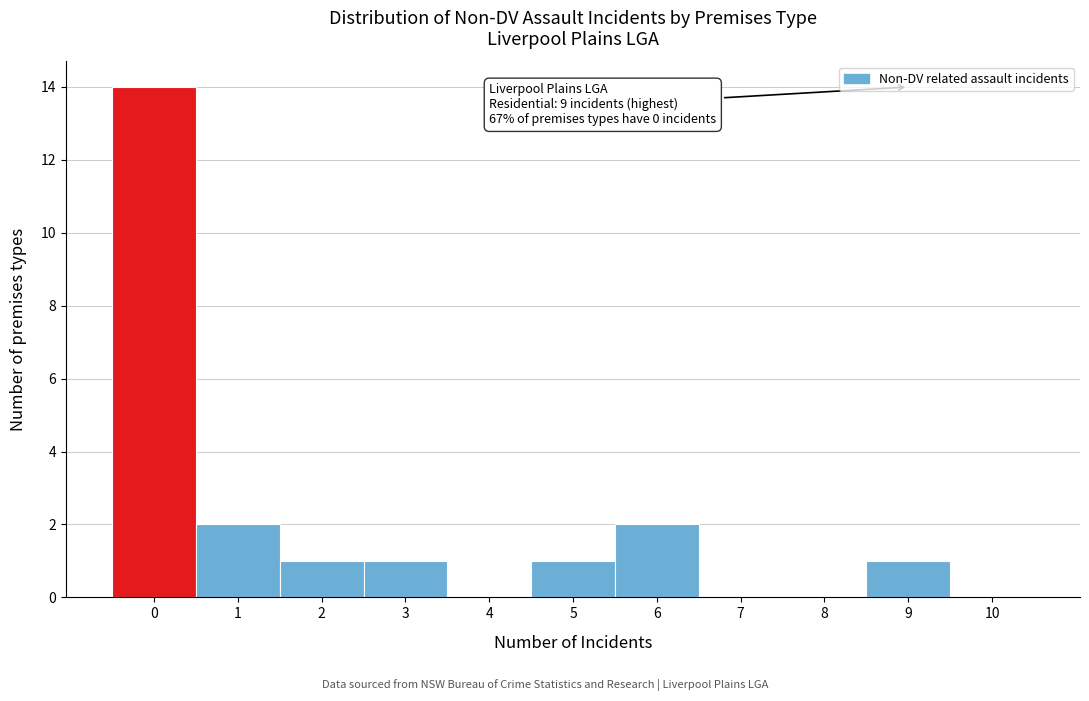

Which range on the x-axis has the tallest bar?

-0.5 to 0.5